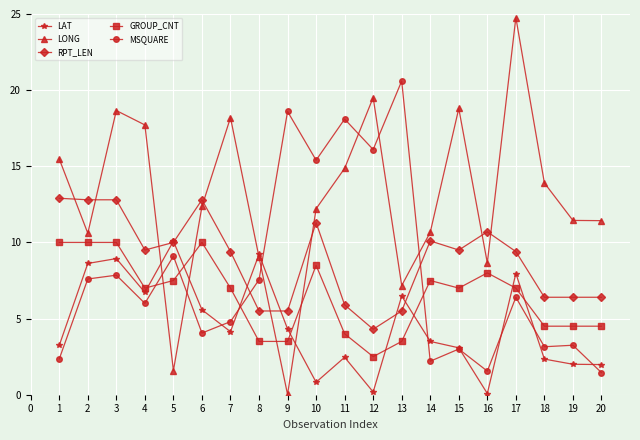

Rank the series at 3 from highest to lowest value.

LONG, RPT_LEN, GROUP_CNT, LAT, MSQUARE